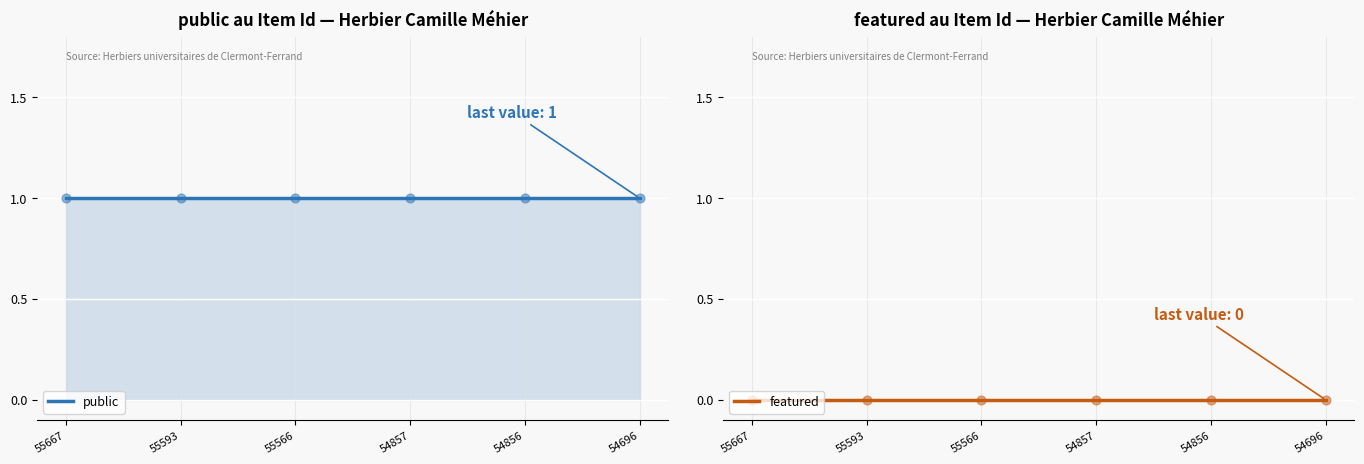

Which series contains the lowest Y value?

featured